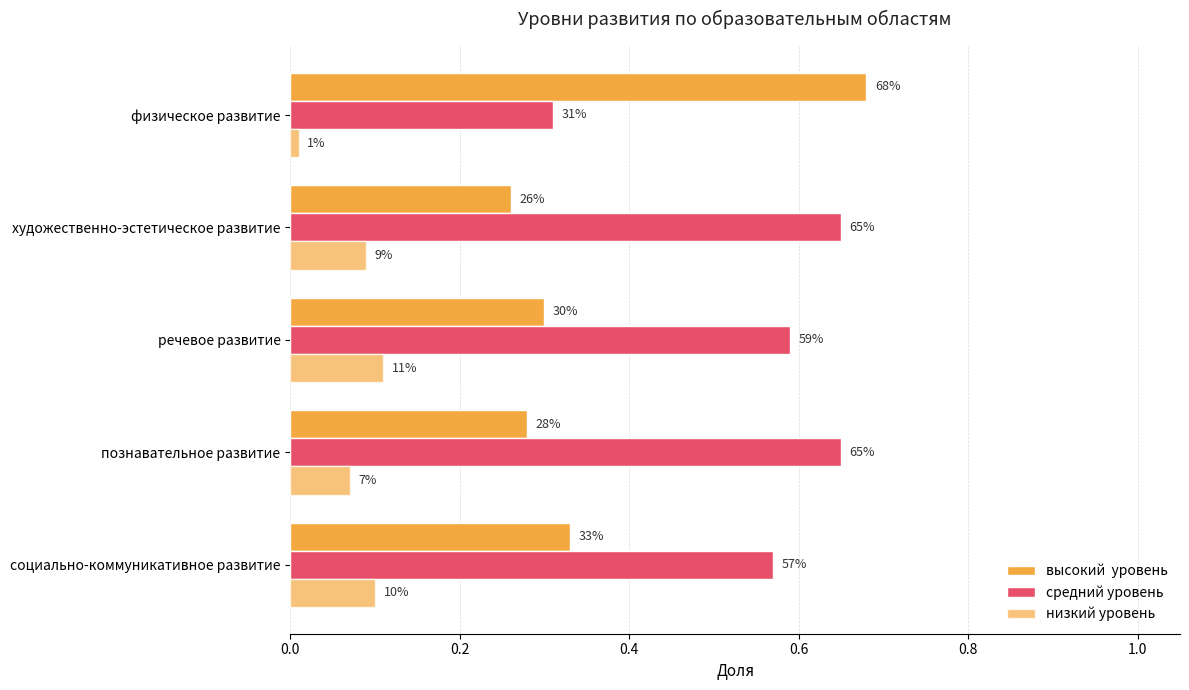

How many bars are there in total?

15